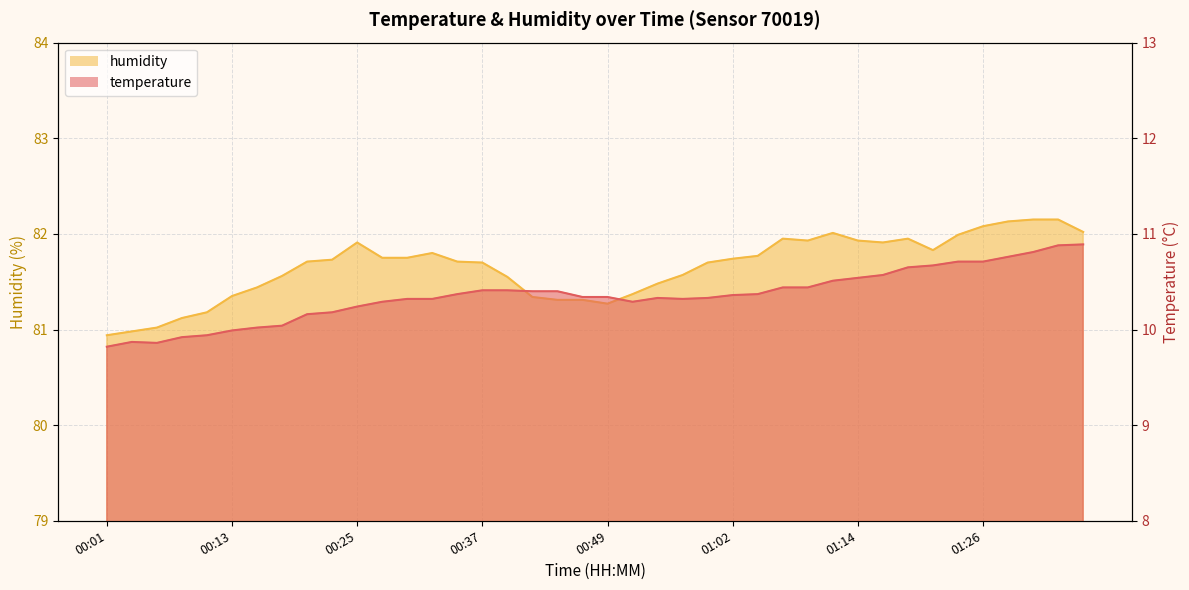

Where is the first local maximum for humidity?

00:25